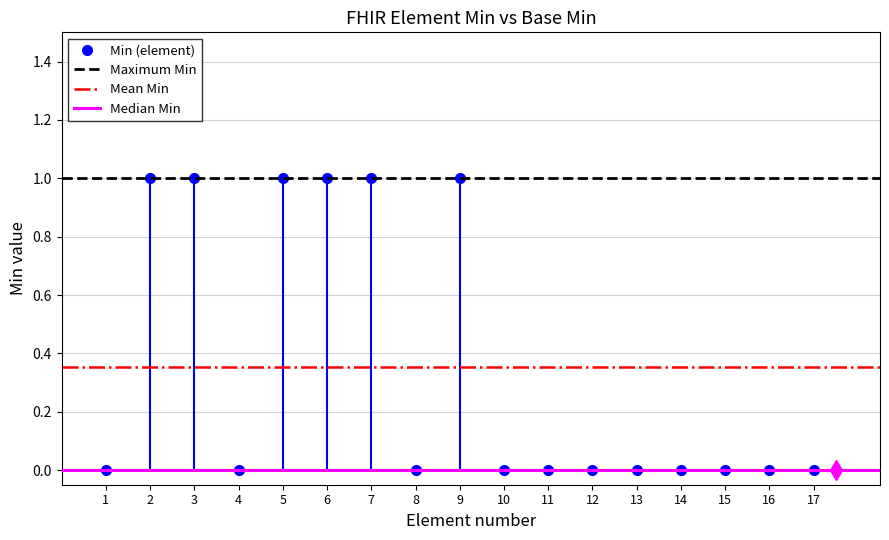

The value of Min (element) at 17 is 0. True or false?

True